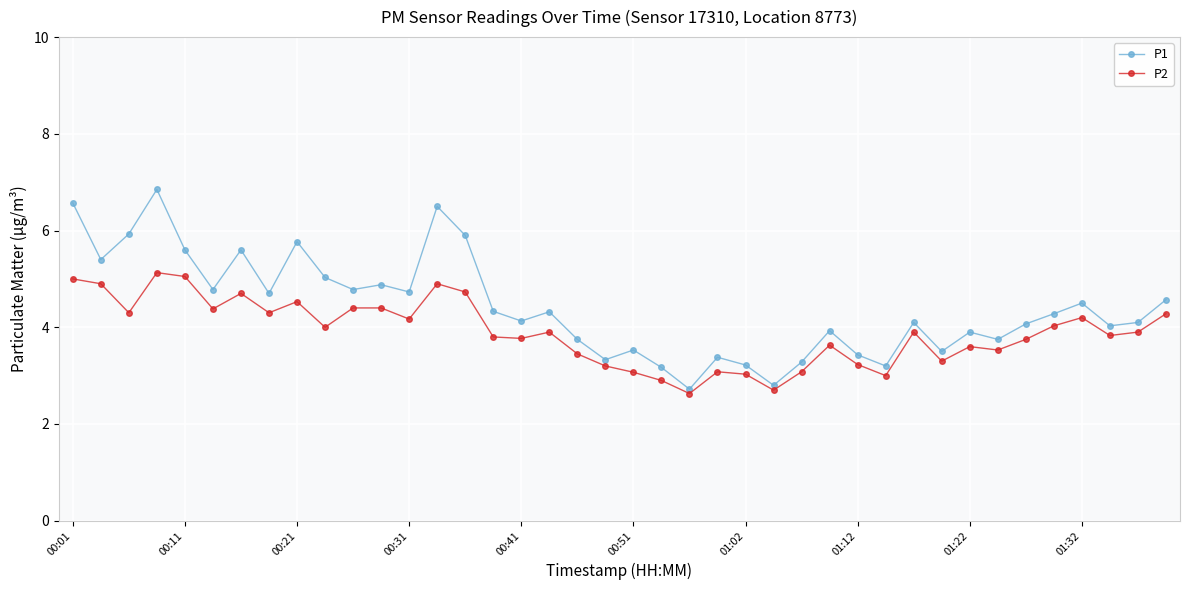

What is the value of the P1 point at the 11th from the left?

4.8